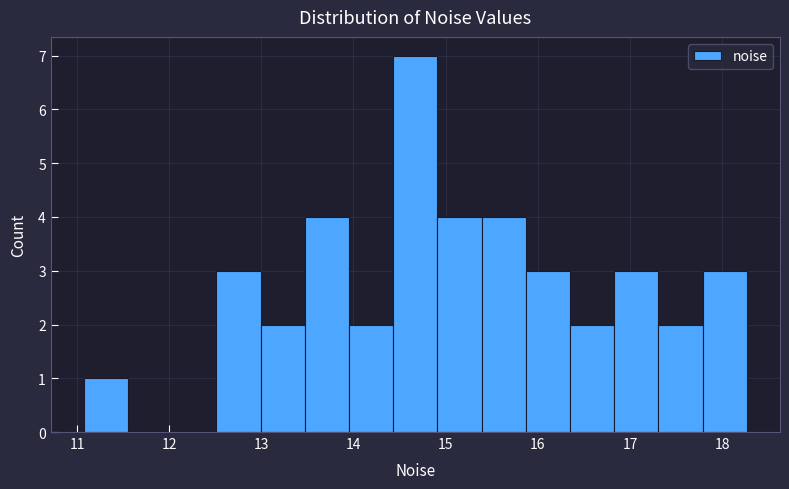

Reading left to right, list every bar in this chart as the range it spans on the x-axis followed by its height. Neither the bar edges nor the heights are printed on the chart, so give them approximately, as read against the axes.

11.1 to 11.6: 1
11.6 to 12.0: 0
12.0 to 12.5: 0
12.5 to 13.0: 3
13.0 to 13.5: 2
13.5 to 14.0: 4
14.0 to 14.4: 2
14.4 to 14.9: 7
14.9 to 15.4: 4
15.4 to 15.9: 4
15.9 to 16.3: 3
16.3 to 16.8: 2
16.8 to 17.3: 3
17.3 to 17.8: 2
17.8 to 18.3: 3